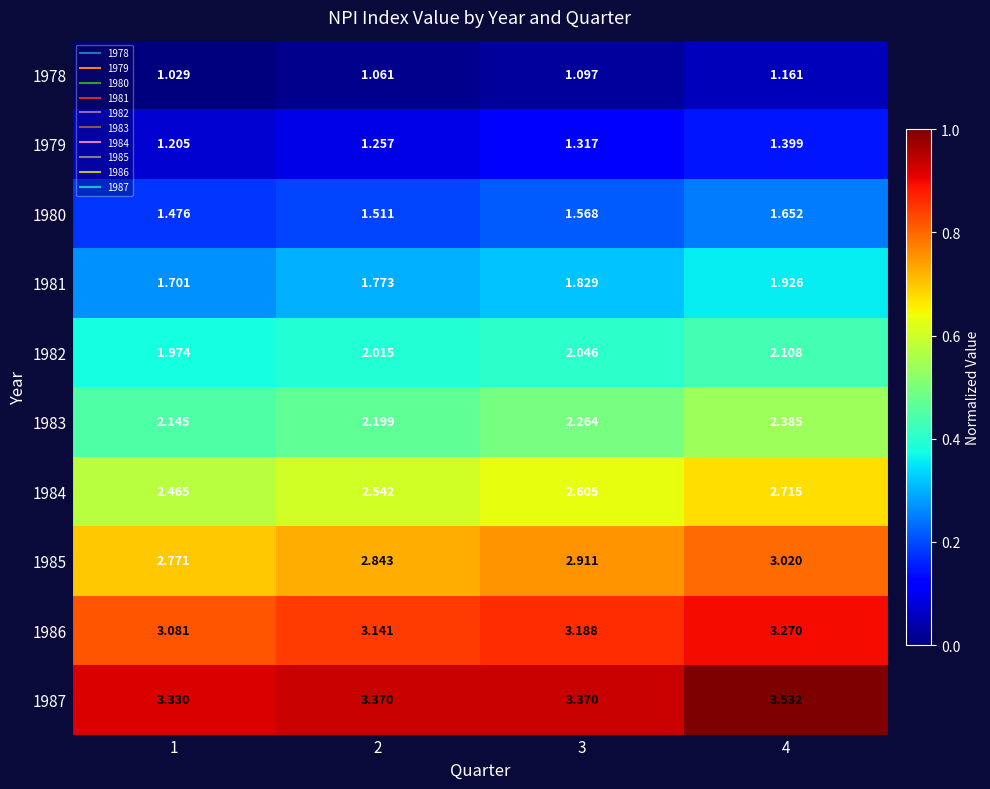

Is the value of 1984 at 3 greater than the value of 1986 at 1?

No